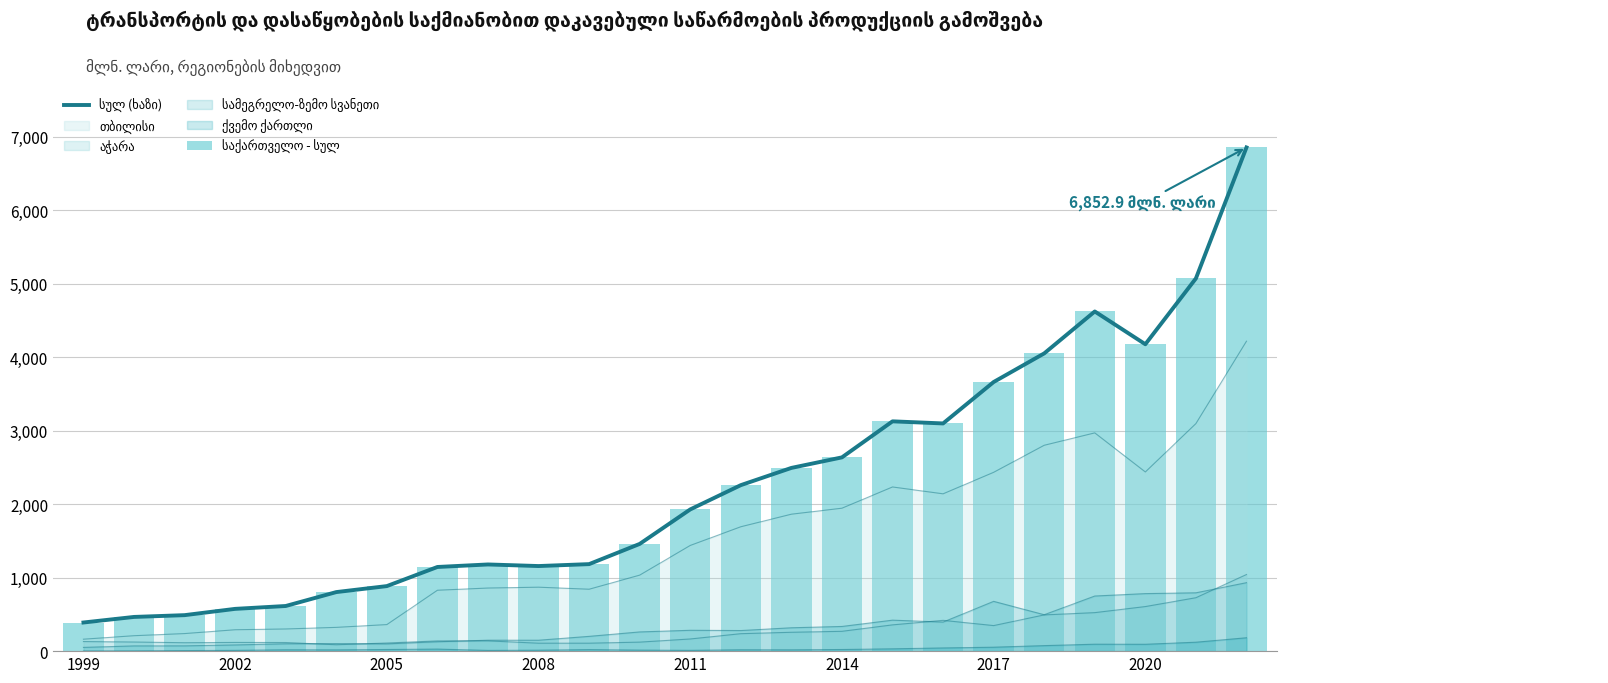

What position from the right is 8?

16